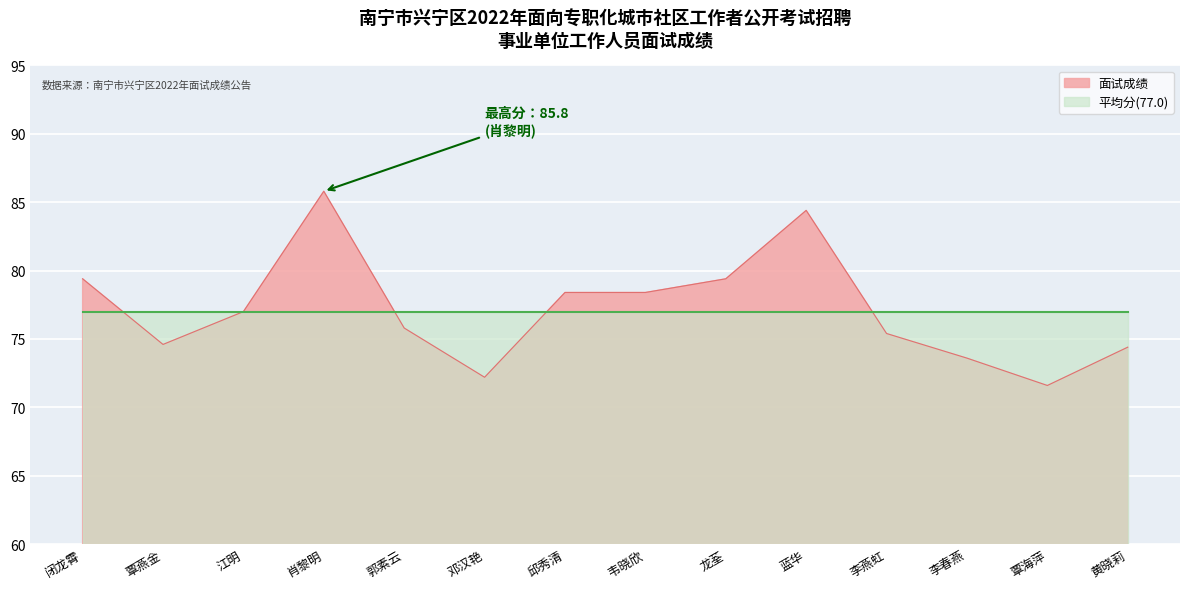

At which category does the data reach its first local valley?

覃燕金